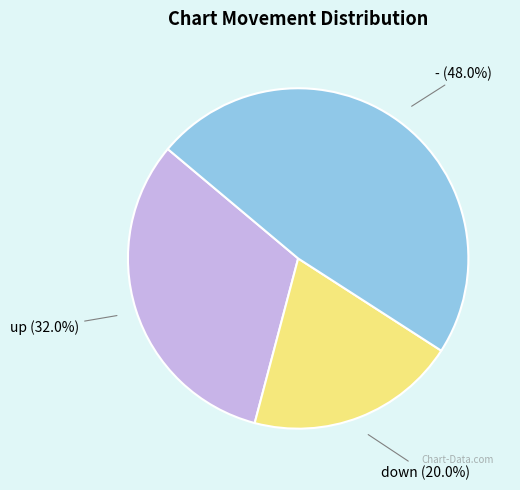

Does any single category account for the majority?

No